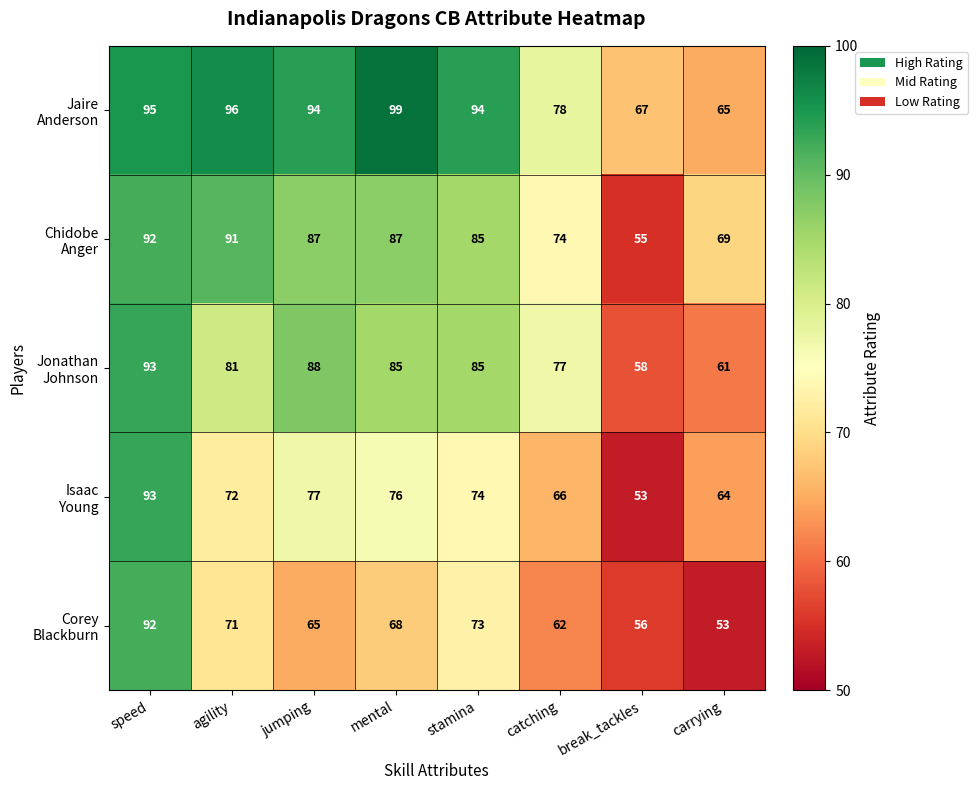

How many categories are shown in the chart?

8